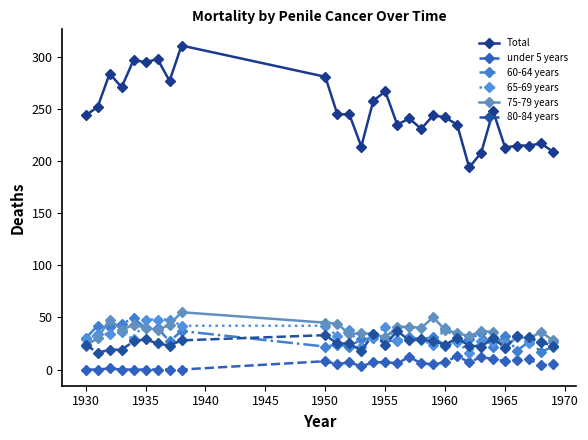

What is the average value of the Total series?

248